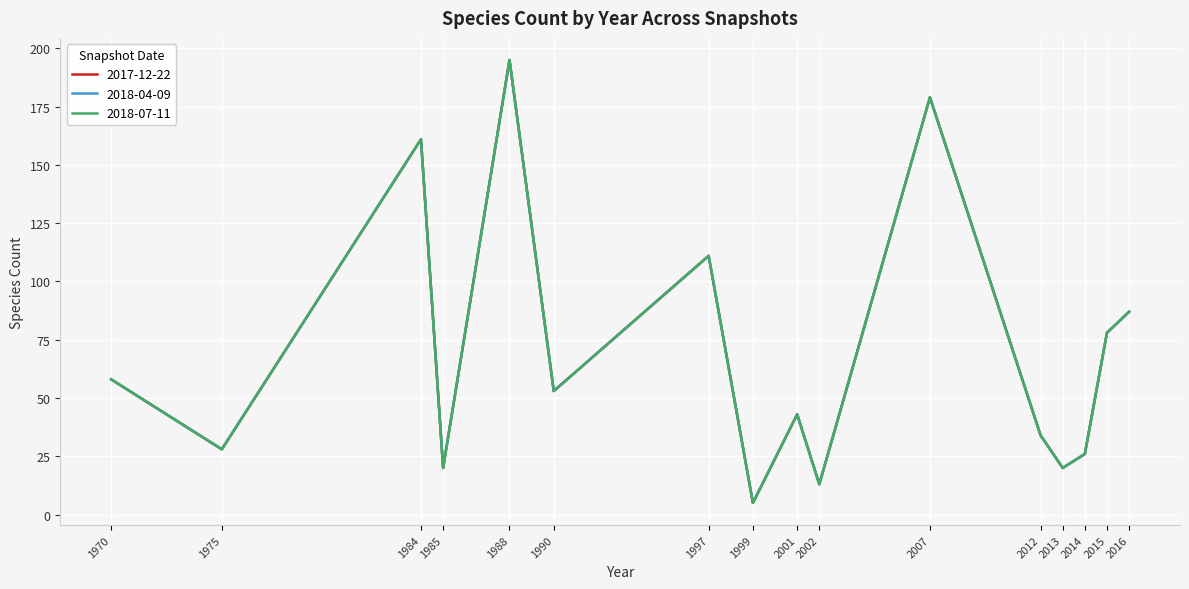

Reading right to left, extract all data points from this chart.

2017-12-22: 2016=87	2015=78	2014=26	2013=20	2012=34	2007=179	2002=13	2001=43	1999=5	1997=111	1990=53	1988=195	1985=20	1984=161	1975=28	1970=58
2018-04-09: 2016=87	2015=78	2014=26	2013=20	2012=34	2007=179	2002=13	2001=43	1999=5	1997=111	1990=53	1988=195	1985=20	1984=161	1975=28	1970=58
2018-07-11: 2016=87	2015=78	2014=26	2013=20	2012=34	2007=179	2002=13	2001=43	1999=5	1997=111	1990=53	1988=195	1985=20	1984=161	1975=28	1970=58